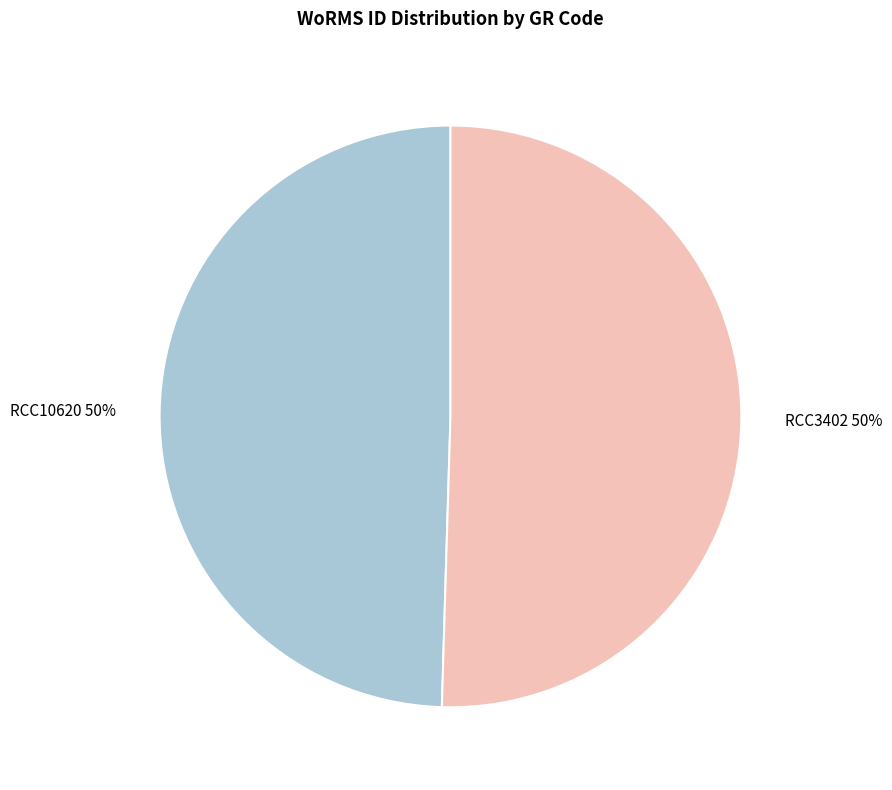

Is it true that RCC3402 is 56% of the pie?

False